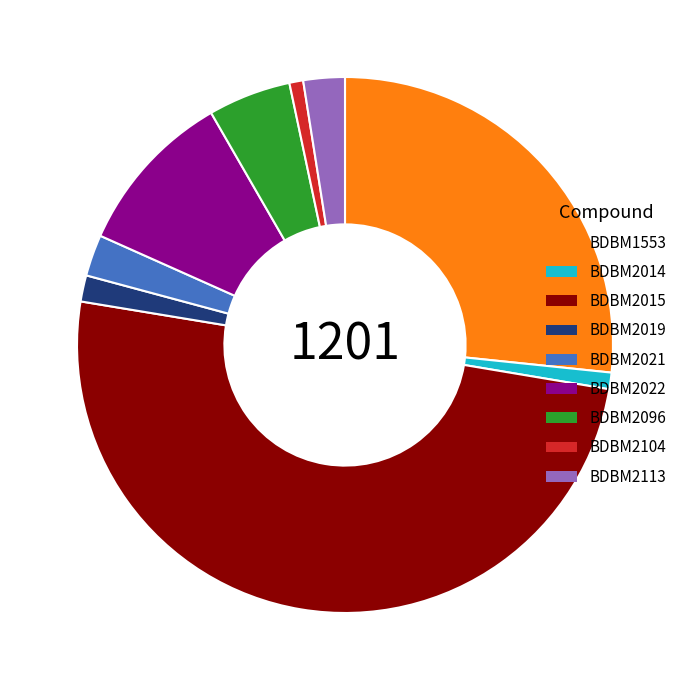

How many segments does this pie chart have?

9